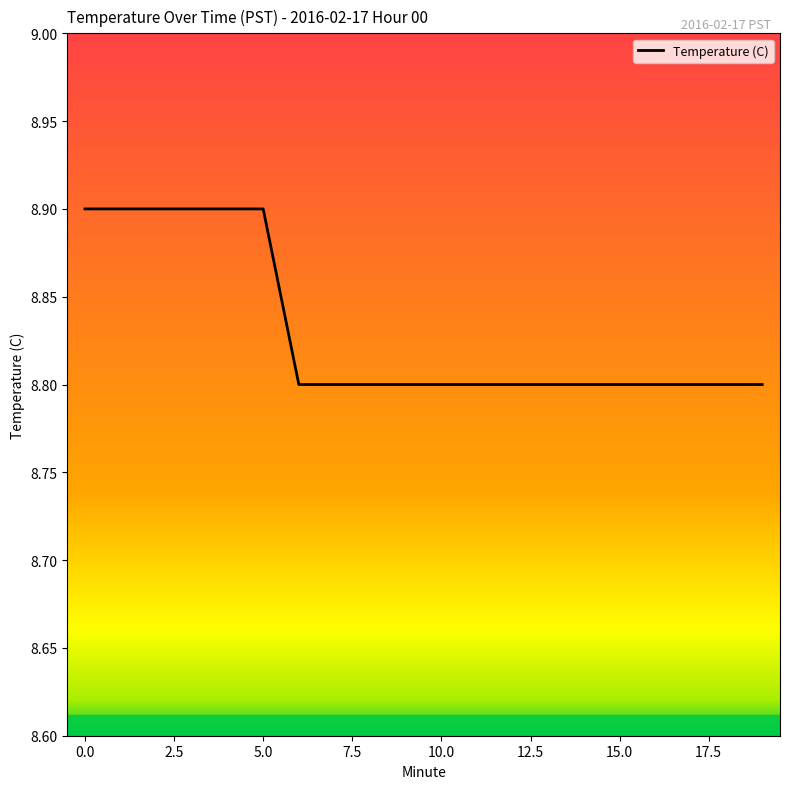

What is the maximum value shown in the chart?

8.9